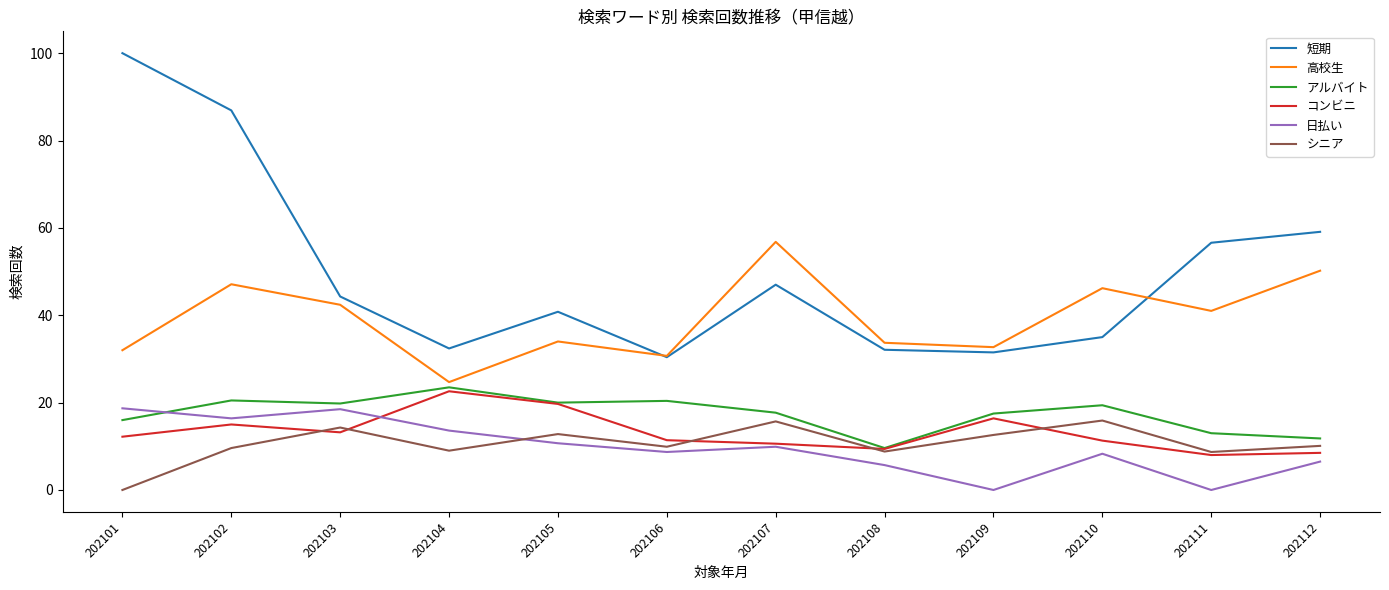

Which category has the highest value across all series?

202101